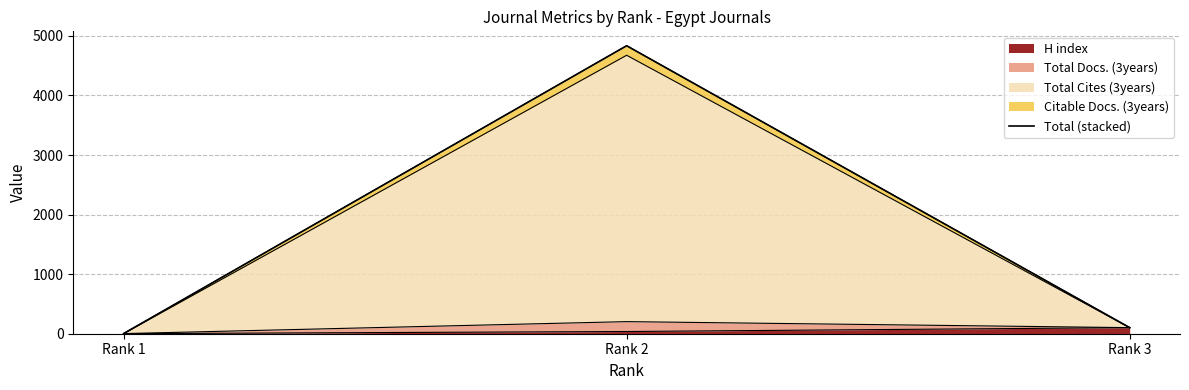

Reading left to right, transcribe all the data shown in this chart.

Rank 1=2	Rank 2=4835	Rank 3=102